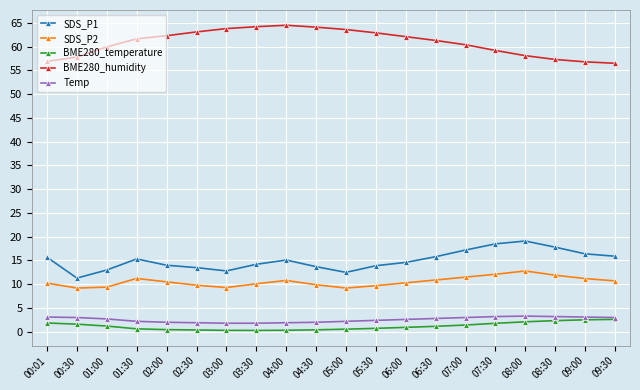

What is the lowest value of the Temp series?

1.8